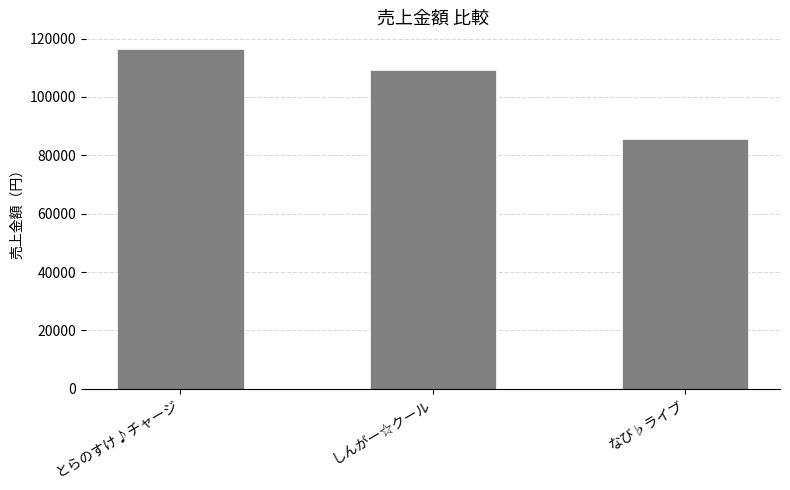

Reading left to right, list all the values displayed in this chart.

116300	109300	85700